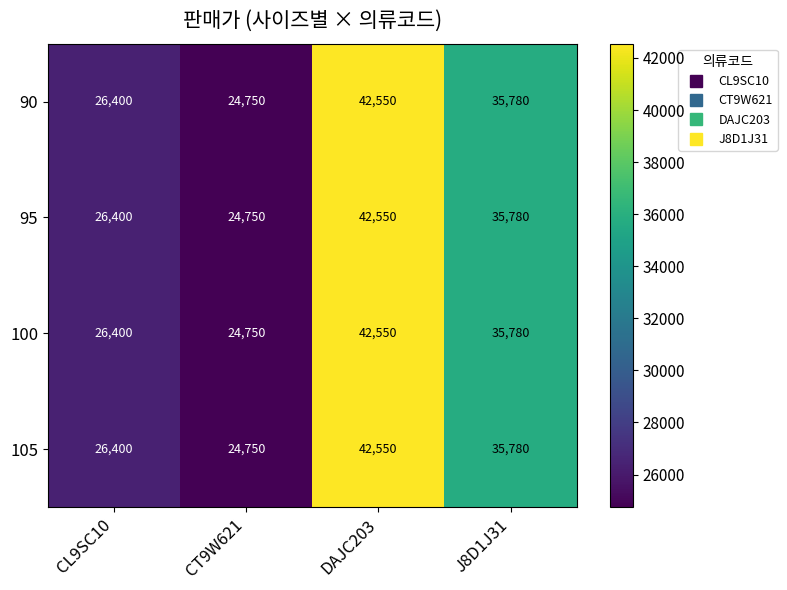

Reading right to left, transcribe all the data shown in this chart.

90: 35780	42550	24750	26400
95: 35780	42550	24750	26400
100: 35780	42550	24750	26400
105: 35780	42550	24750	26400